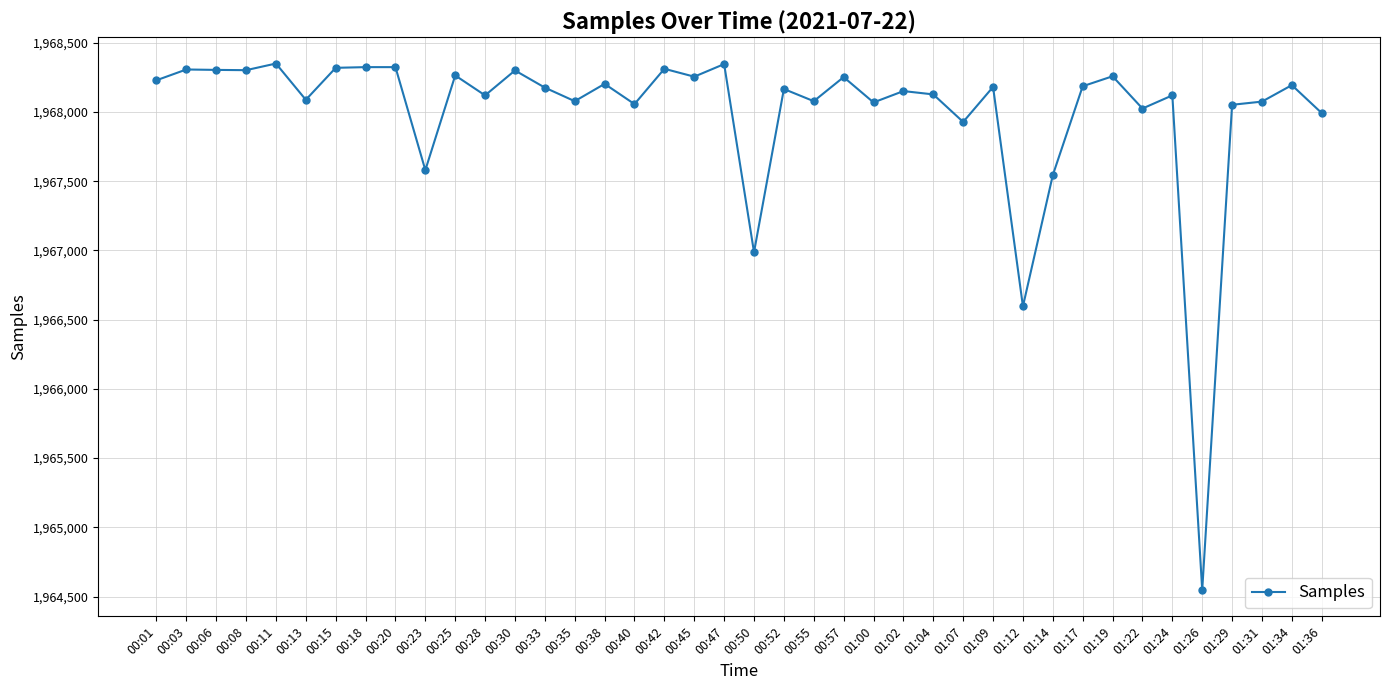

What position from the right is 00:42?

23